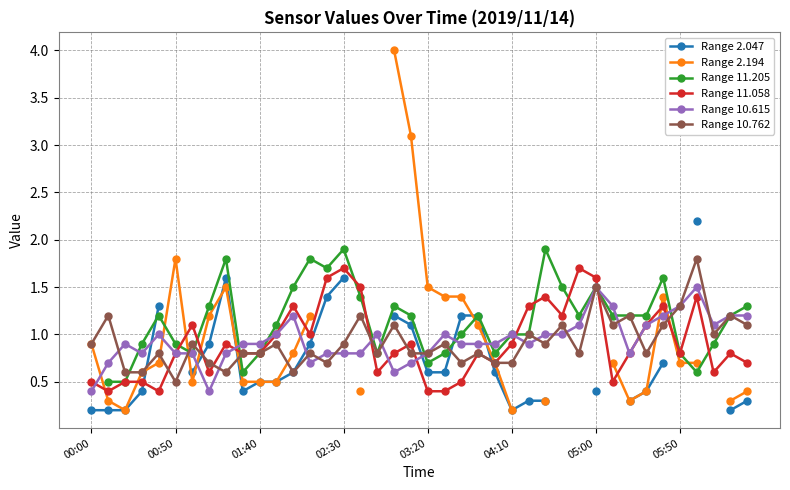

How many distinct data groups are displayed?

6